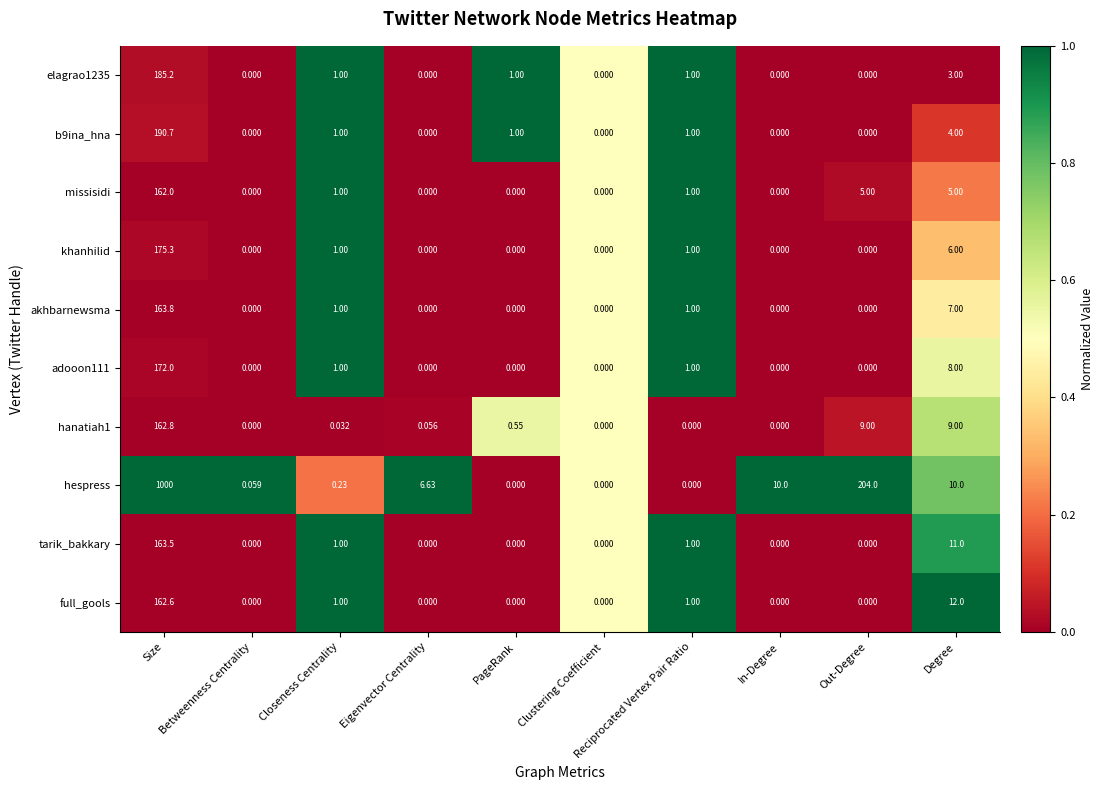

Which series has the largest range (max minus min)?

hespress